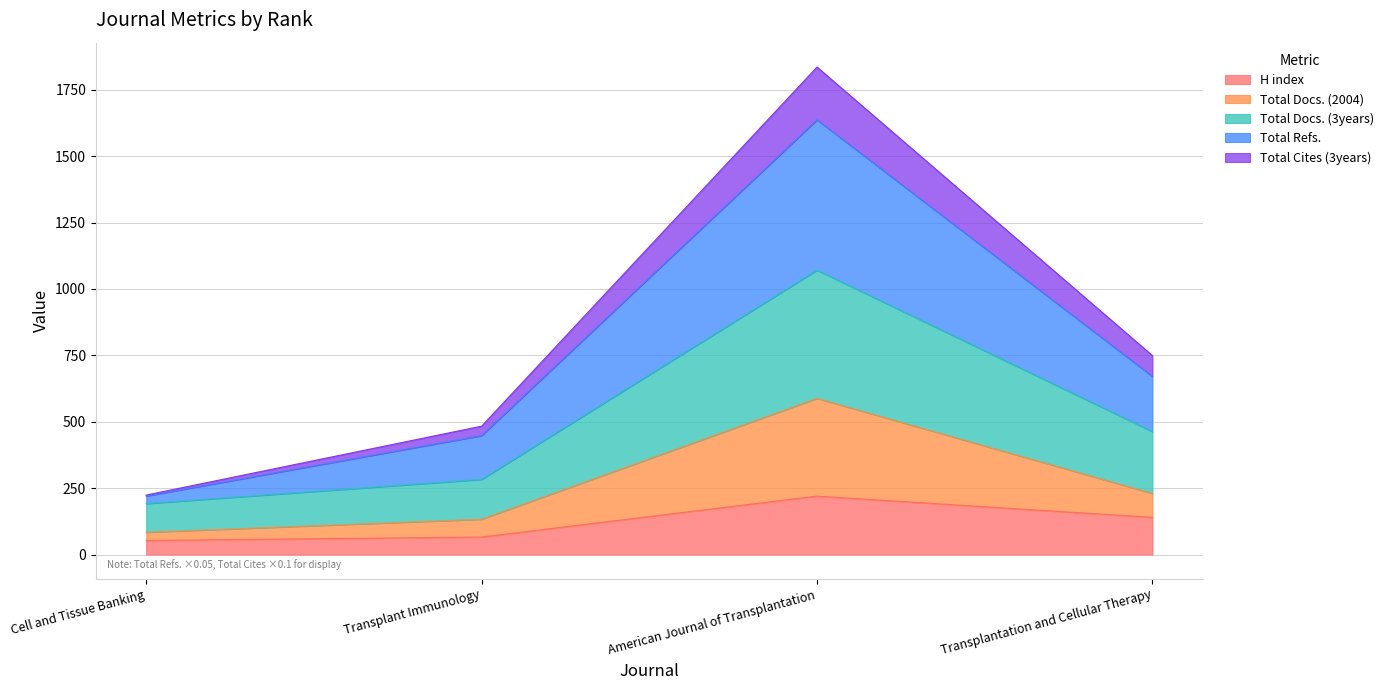

At which label does H index reach its peak?

American Journal of Transplantation